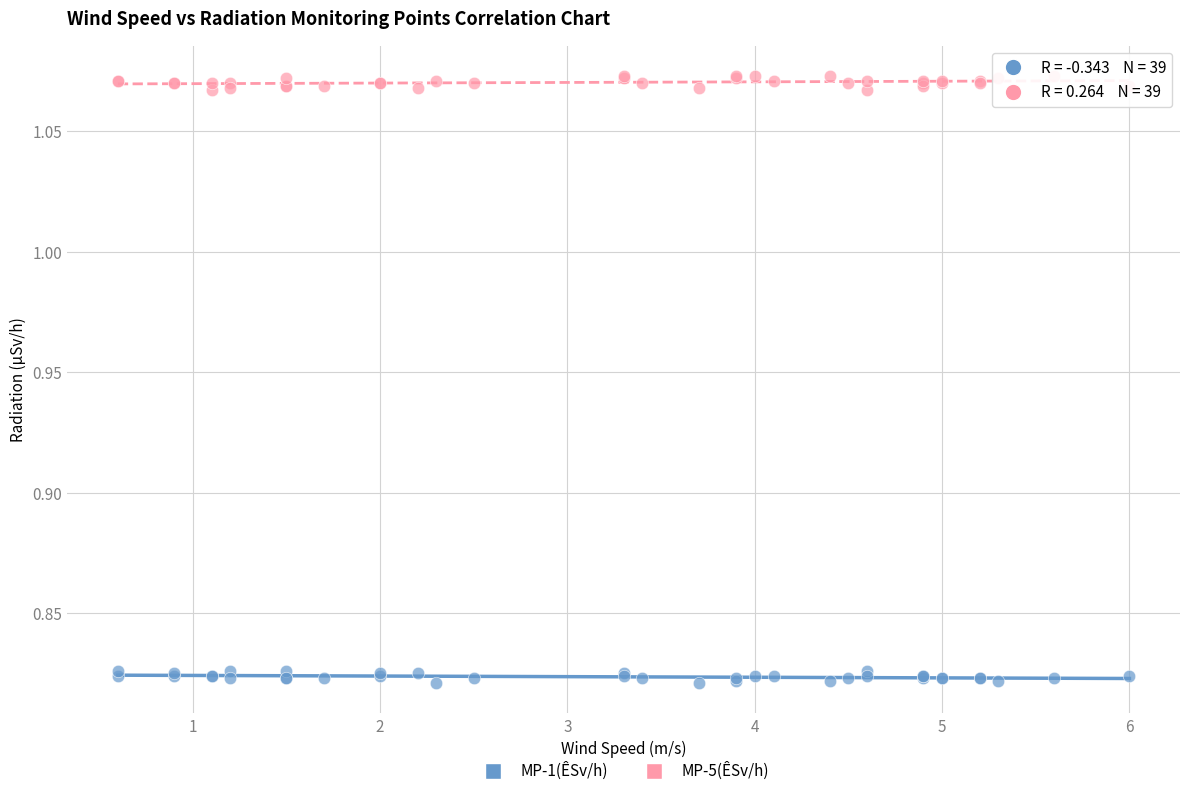

What are all the series names shown in the legend?

MP-1(ÊSv/h), MP-5(ÊSv/h)